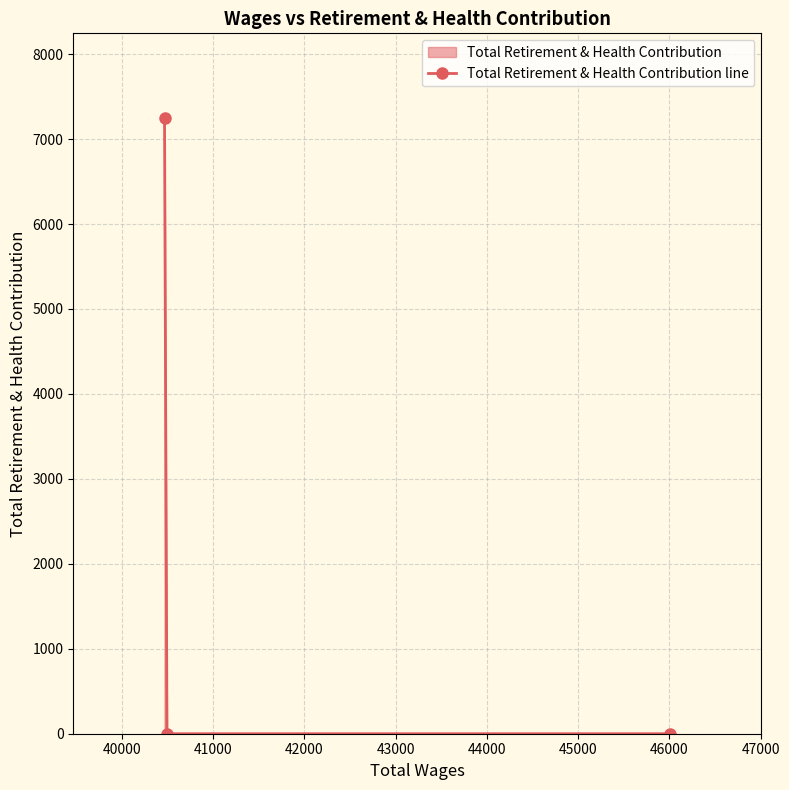

What is the maximum value shown in the chart?

7245